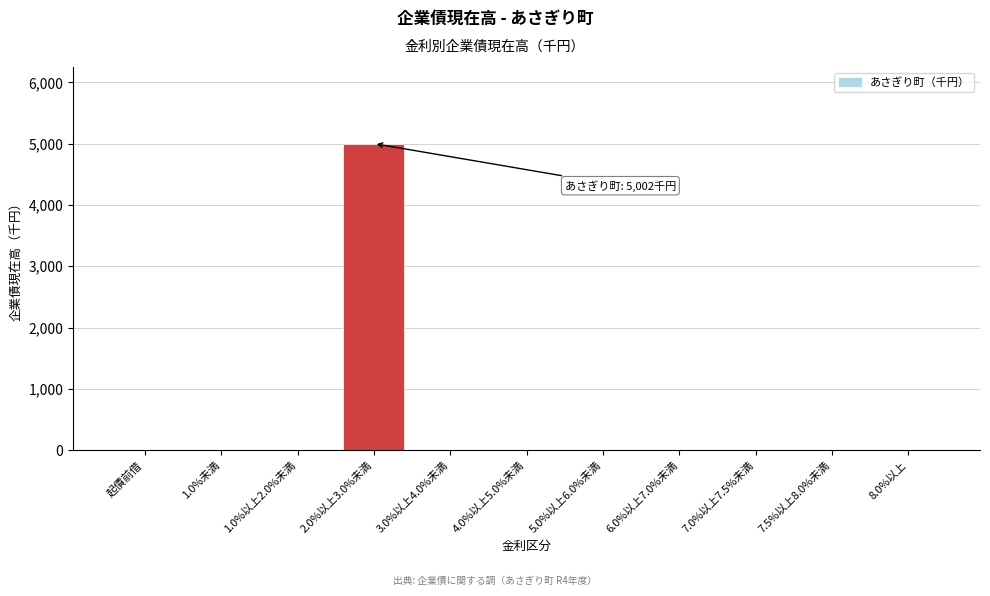

Reading left to right, extract all data points from this chart.

起債前借=0	1.0%未満=0	1.0%以上2.0%未満=0	2.0%以上3.0%未満=5002	3.0%以上4.0%未満=0	4.0%以上5.0%未満=0	5.0%以上6.0%未満=0	6.0%以上7.0%未満=0	7.0%以上7.5%未満=0	7.5%以上8.0%未満=0	8.0%以上=0